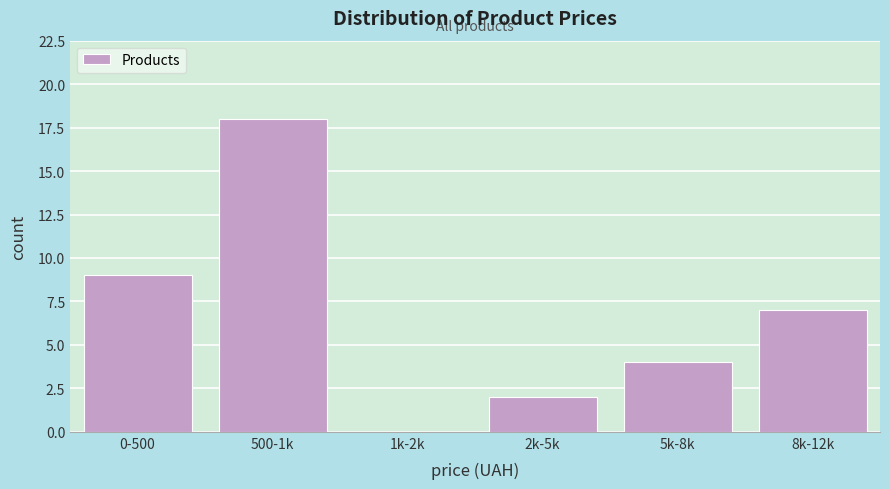

Reading right to left, what are all the values shown in this chart?

8k-12k=7	5k-8k=4	2k-5k=2	1k-2k=0	500-1k=18	0-500=9